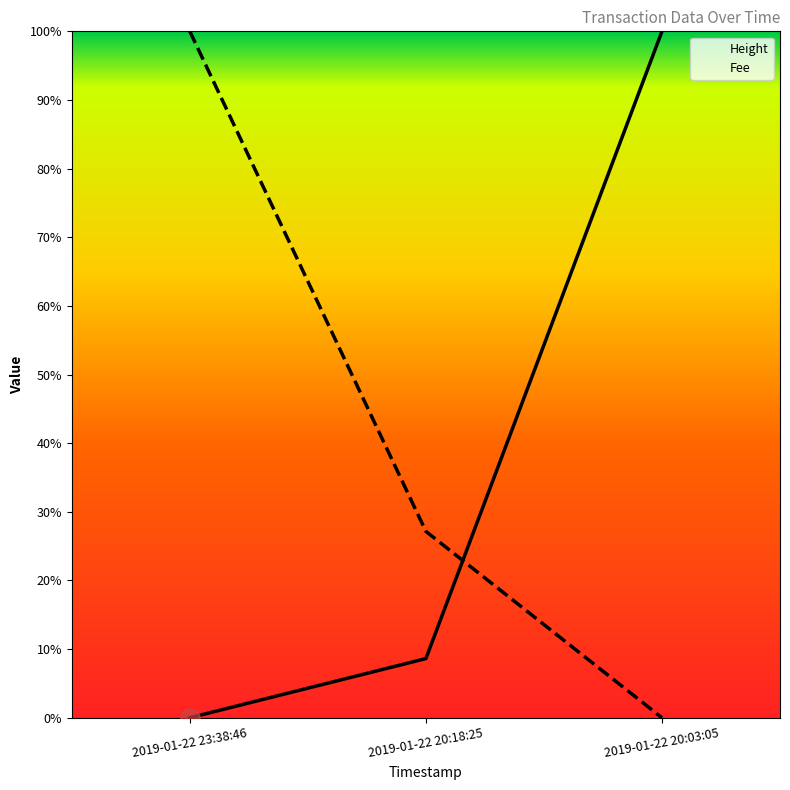

List the series in order of their overall mean, highest first.

Fee, Height